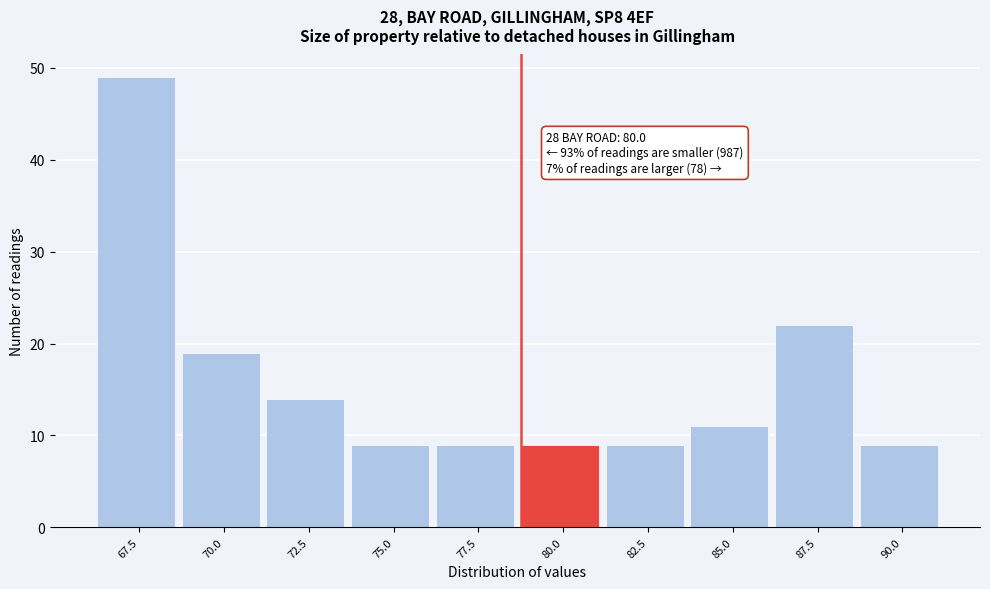

Reading left to right, what are all the values shown in this chart?

49	19	14	9	9	9	9	11	22	9